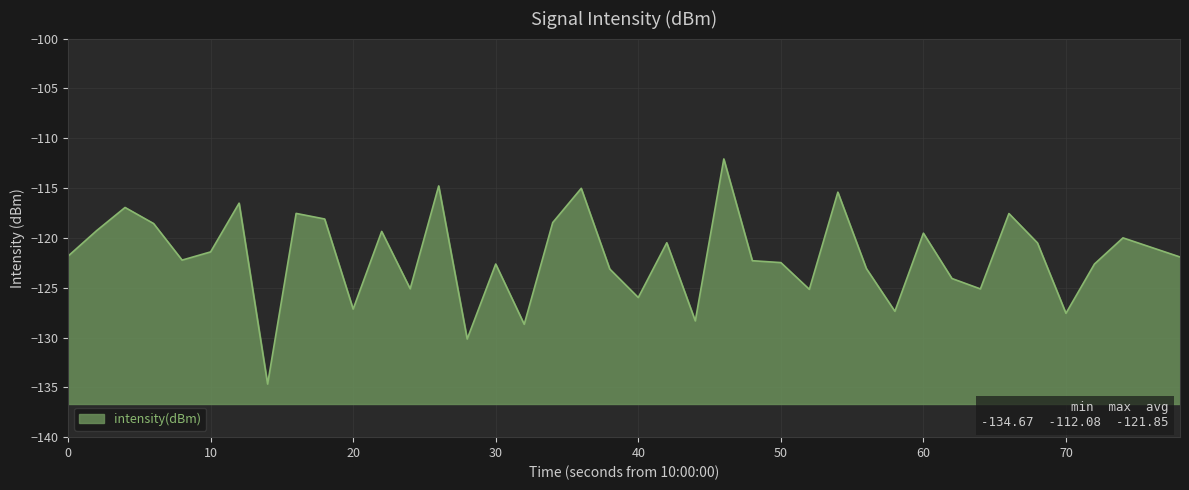

What is the average value?

-121.9